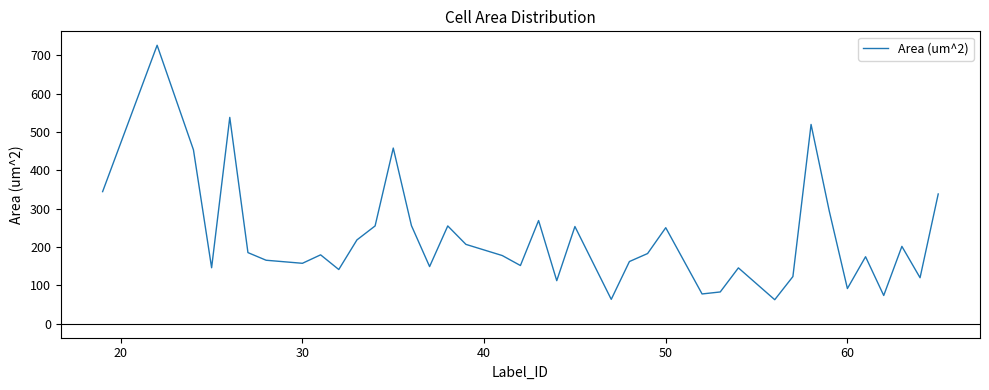

What is the minimum value shown in the chart?

62.8